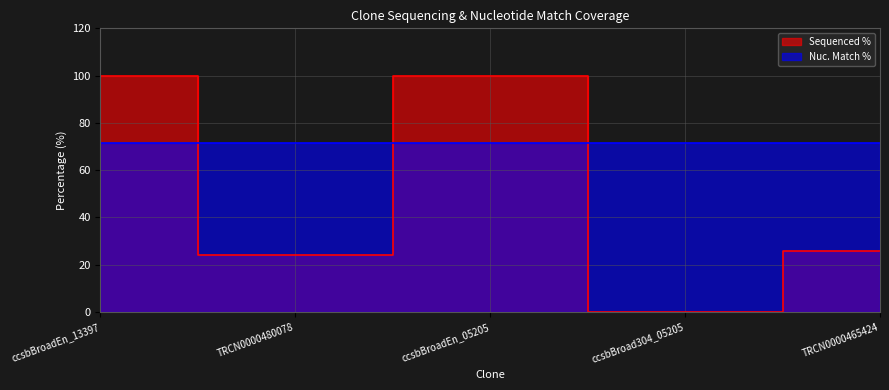

At which category does Sequenced % reach its first local peak?

ccsbBroadEn_05205